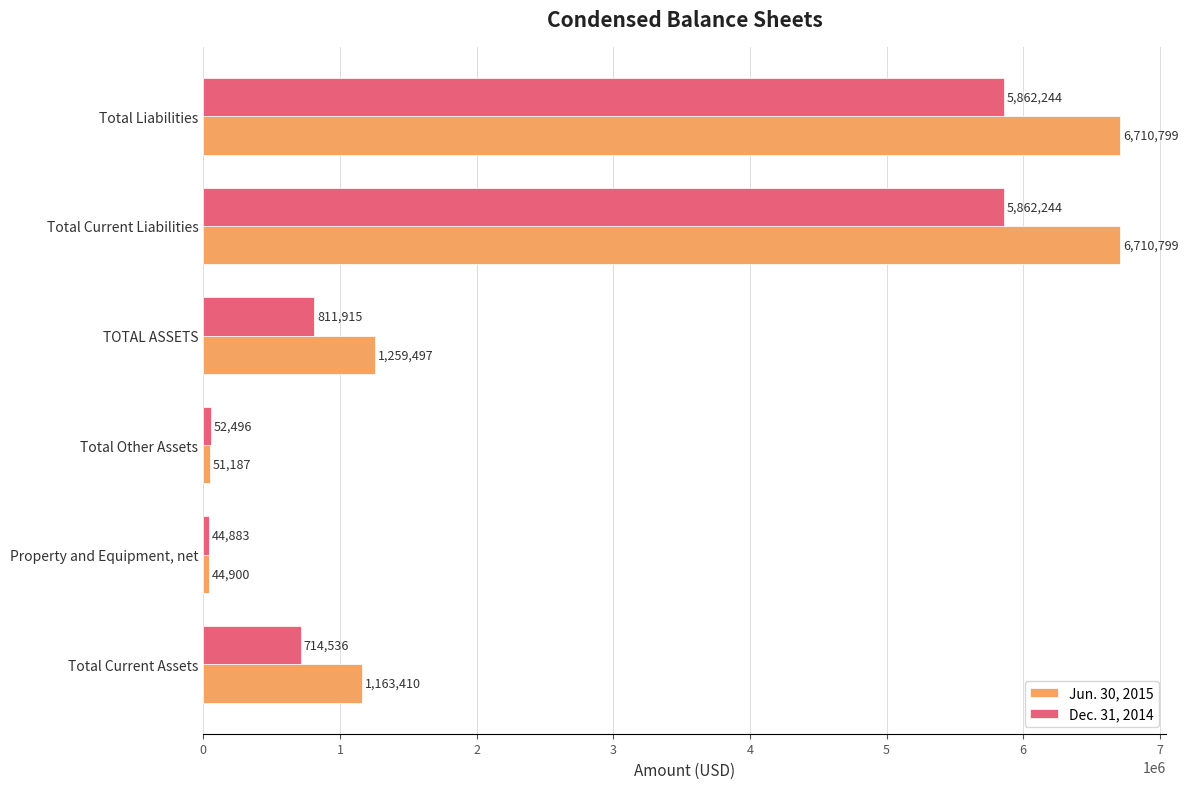

Is the value of Jun. 30, 2015 at Property and Equipment, net greater than the value of Dec. 31, 2014 at Total Current Liabilities?

No